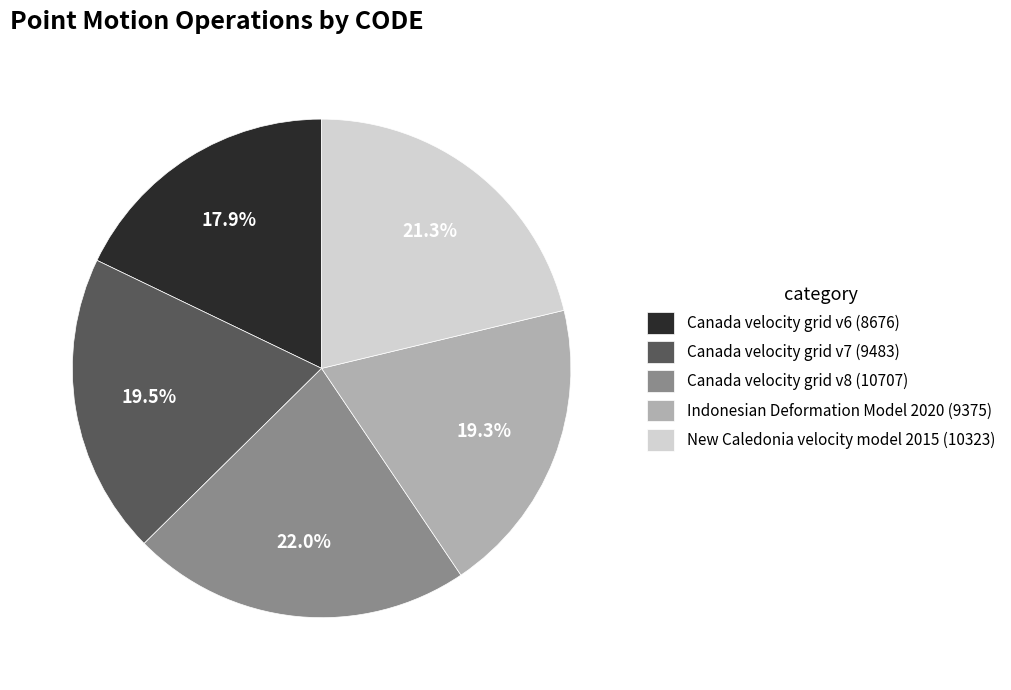

Is the sum of Indonesian Deformation Model 2020 and Canada velocity grid v8 greater than half?

No